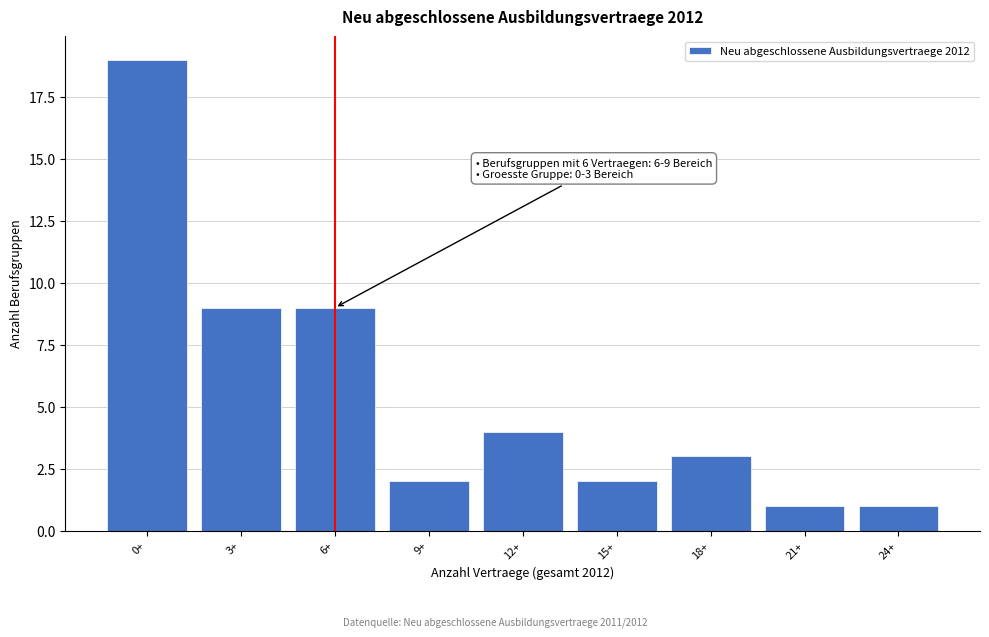

Reading left to right, list all the values displayed in this chart.

0+=19	3+=9	6+=9	9+=2	12+=4	15+=2	18+=3	21+=1	24+=1